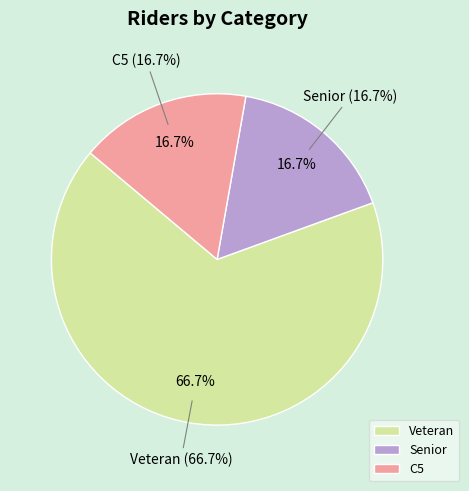

What is the smallest slice in the pie chart?

Senior